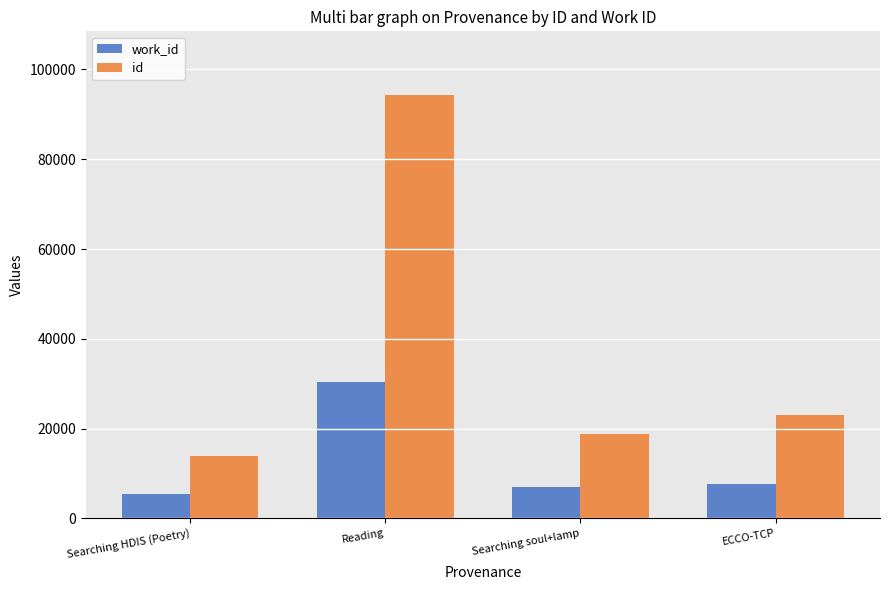

What is the sum of the id values at Searching HDIS (Poetry) and Searching soul+lamp?

32811